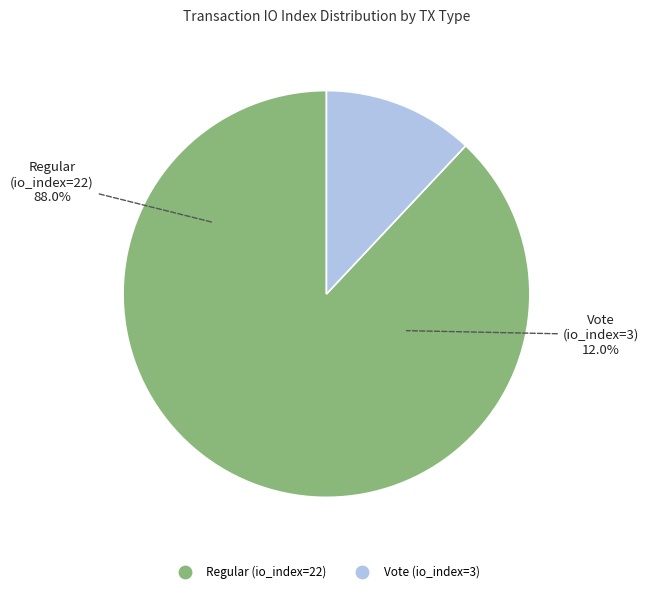

What is the total percentage of Vote (io_index=3) and Regular (io_index=22)?

100.0%